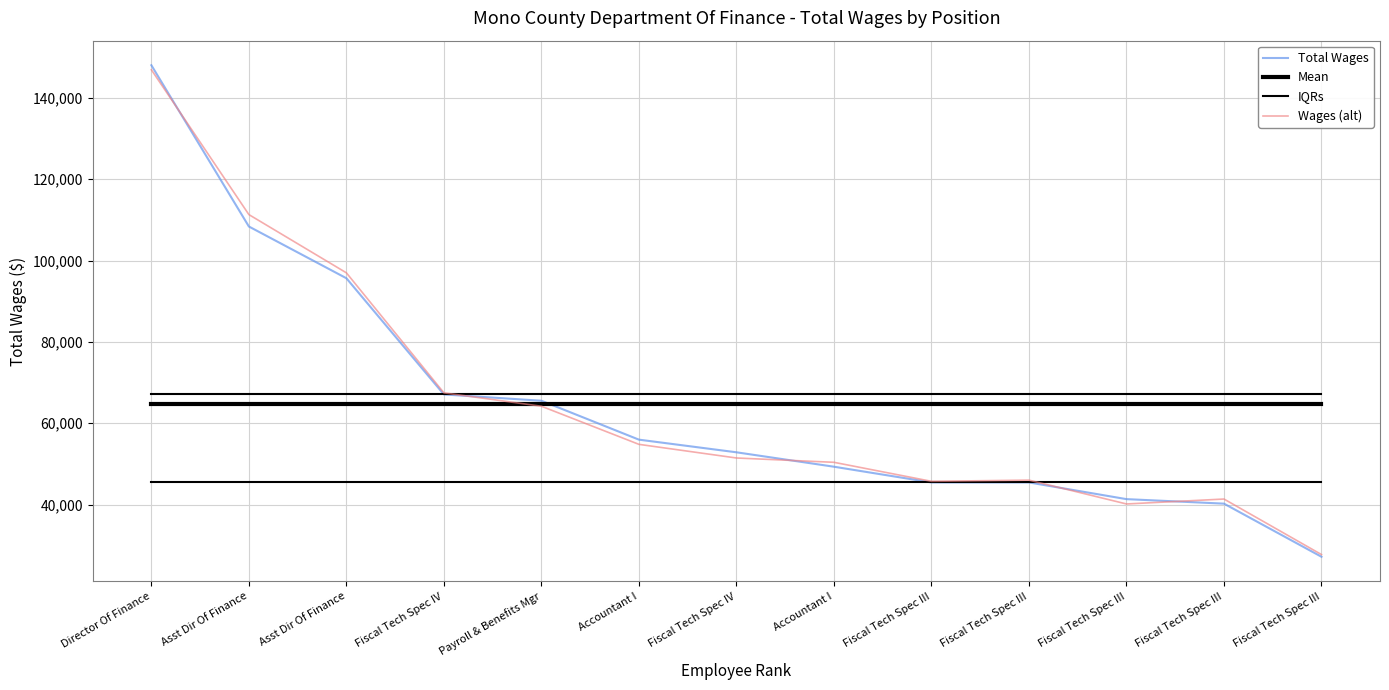

Does the chart have visible grid lines?

Yes